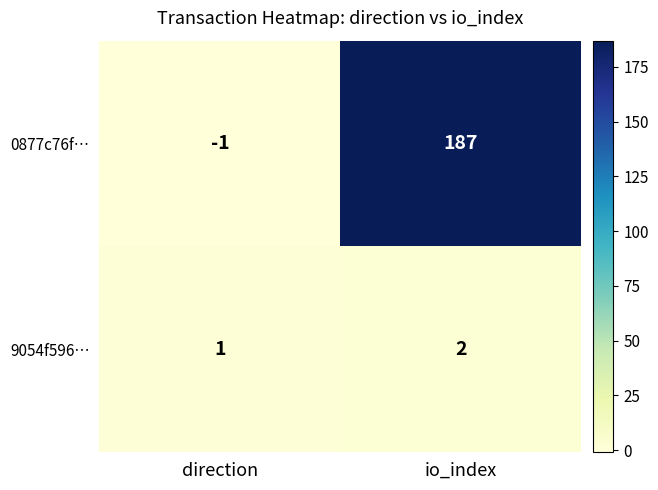

At which label is 0877c76f… closest to 93?

direction